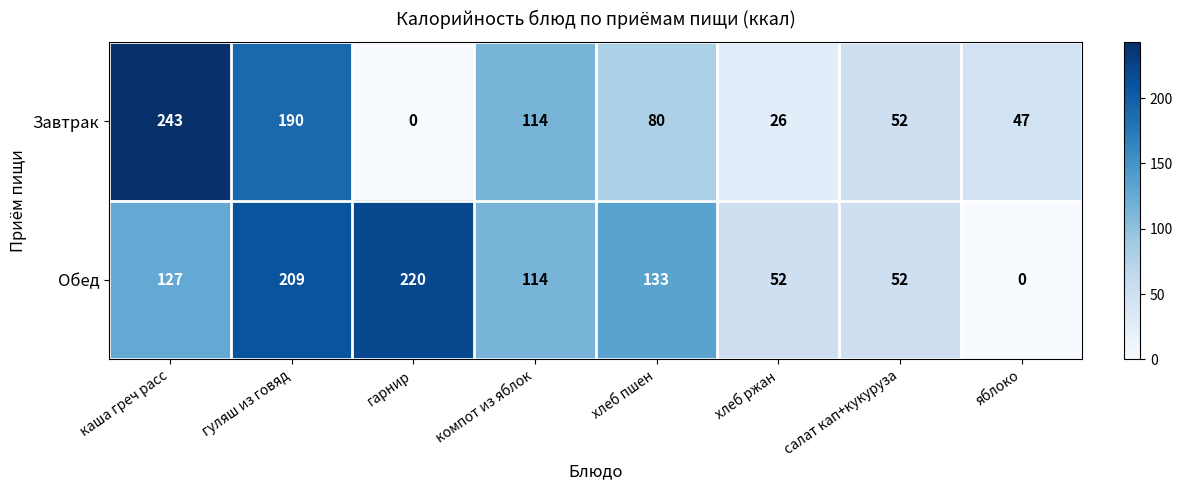

What is the greatest value displayed?

243